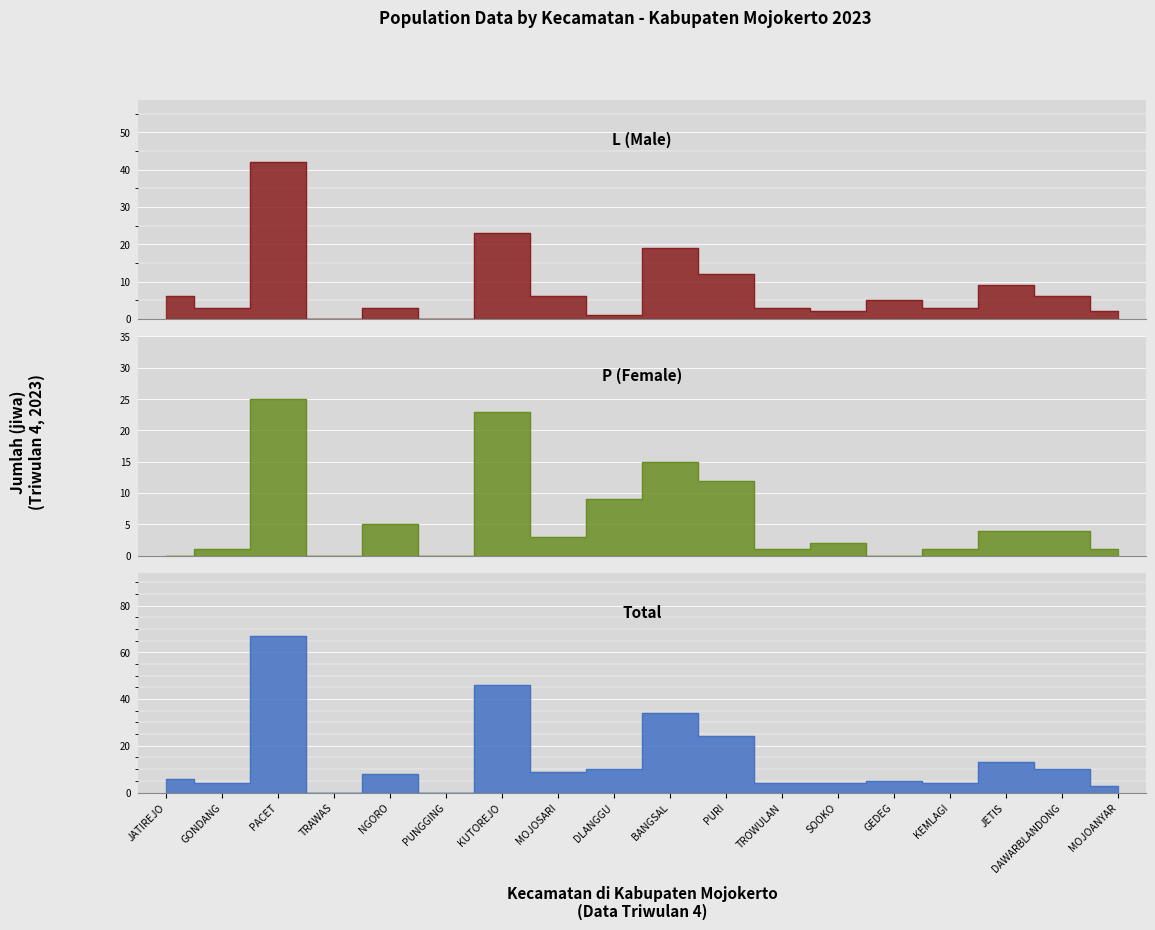

What is the total value across all series at JATIREJO?

12